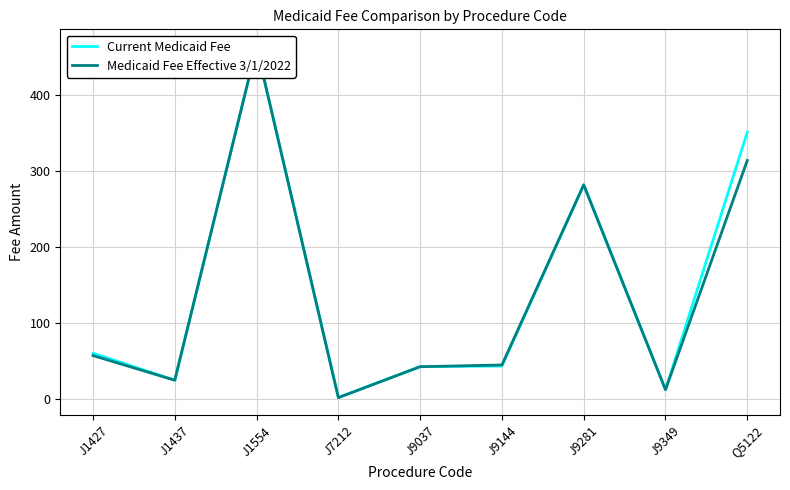

Reading left to right, transcribe all the data shown in this chart.

Current Medicaid Fee: 60.6	25.1	463.6	2.5	43.0	43.8	282.2	12.7	351.3
Medicaid Fee Effective 3/1/2022: 57.5	25.1	463.6	2.2	42.9	45.1	282.1	12.6	314.2